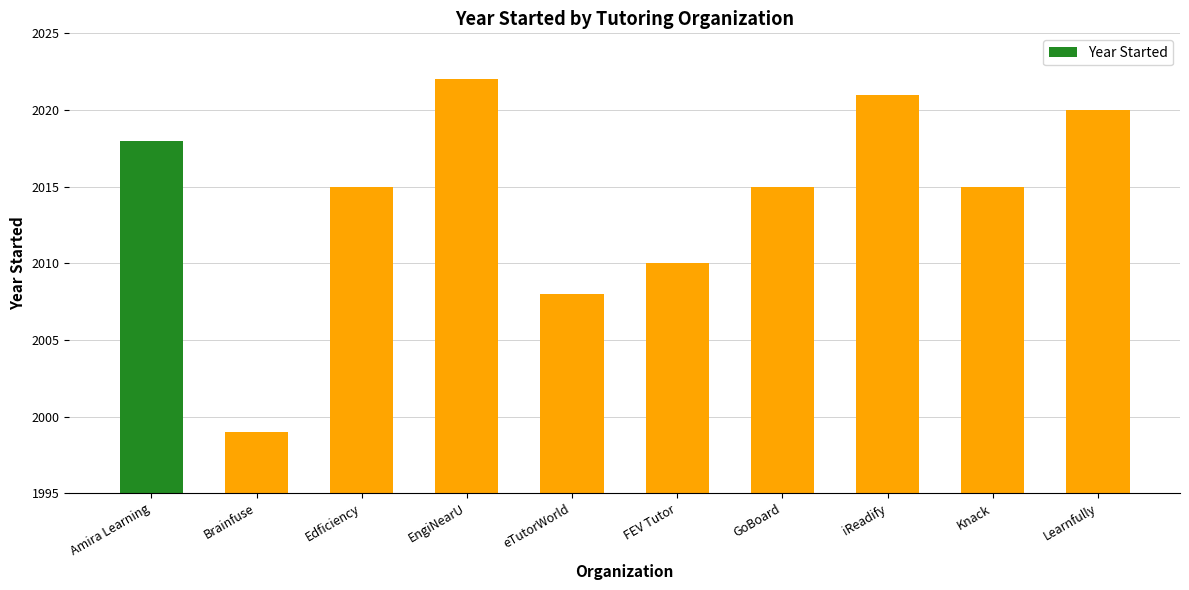

At which label does the data first exceed 2015?

Amira Learning